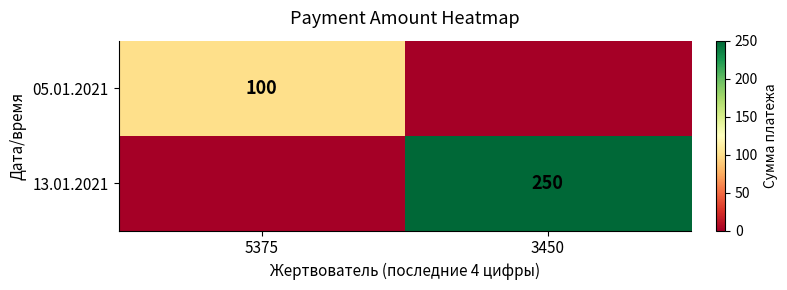

How many distinct data groups are displayed?

2